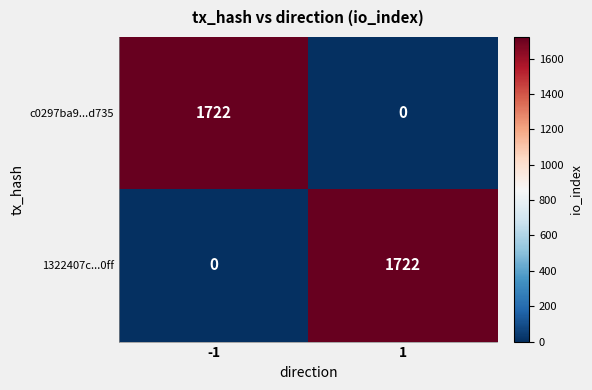

Is it true that c0297ba9...d735 equals 0 at 1?

True